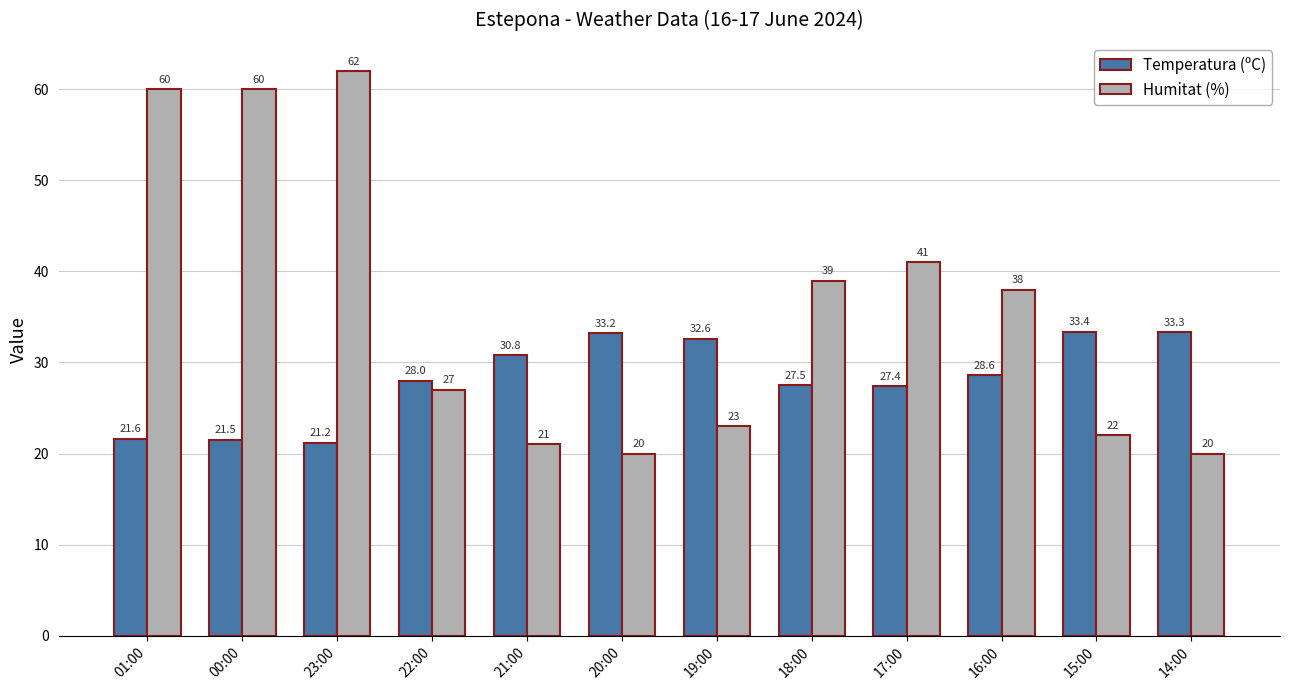

Reading left to right, transcribe all the data shown in this chart.

Temperatura (ºC): 21.6	21.5	21.2	28.0	30.8	33.2	32.6	27.5	27.4	28.6	33.4	33.3
Humitat (%): 60.0	60.0	62.0	27.0	21.0	20.0	23.0	39.0	41.0	38.0	22.0	20.0